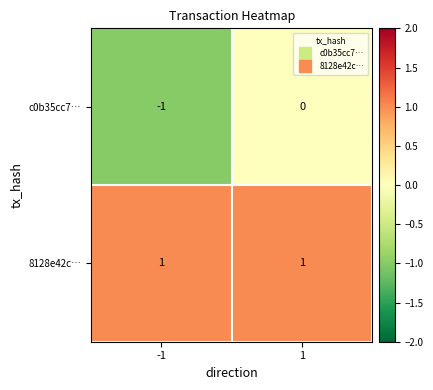

Reading right to left, what are all the values shown in this chart?

c0b35cc7…: 0	-1
8128e42c…: 1	1